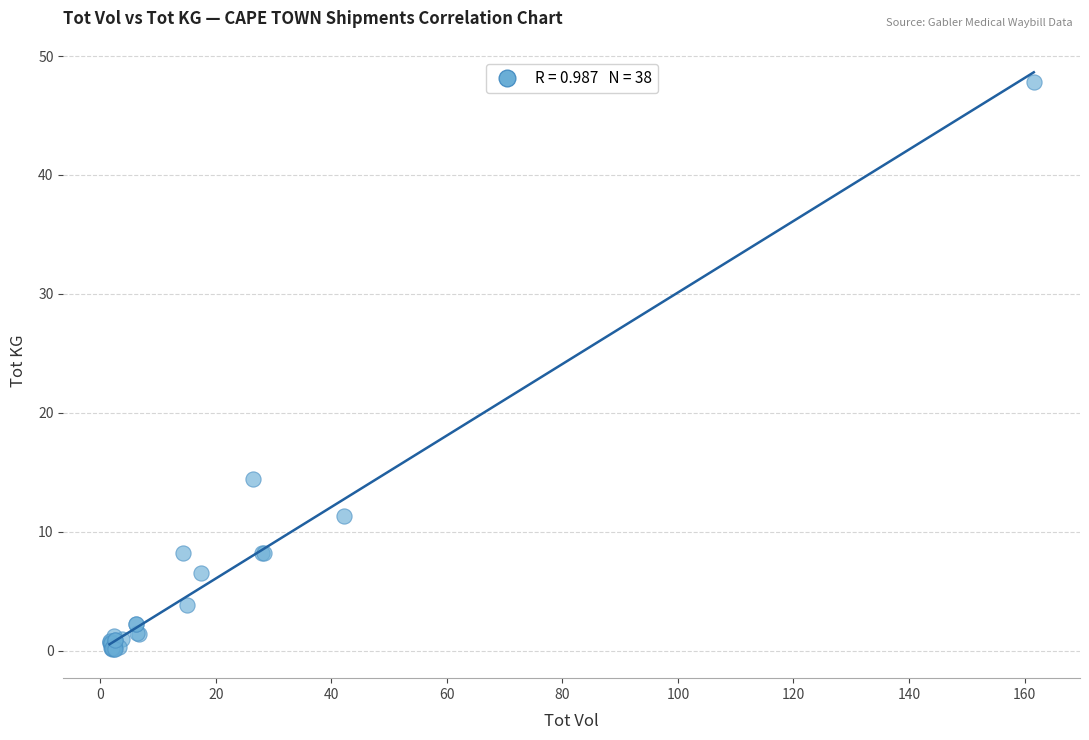

What Y value in the scatter plot is closest to 23?

14.4